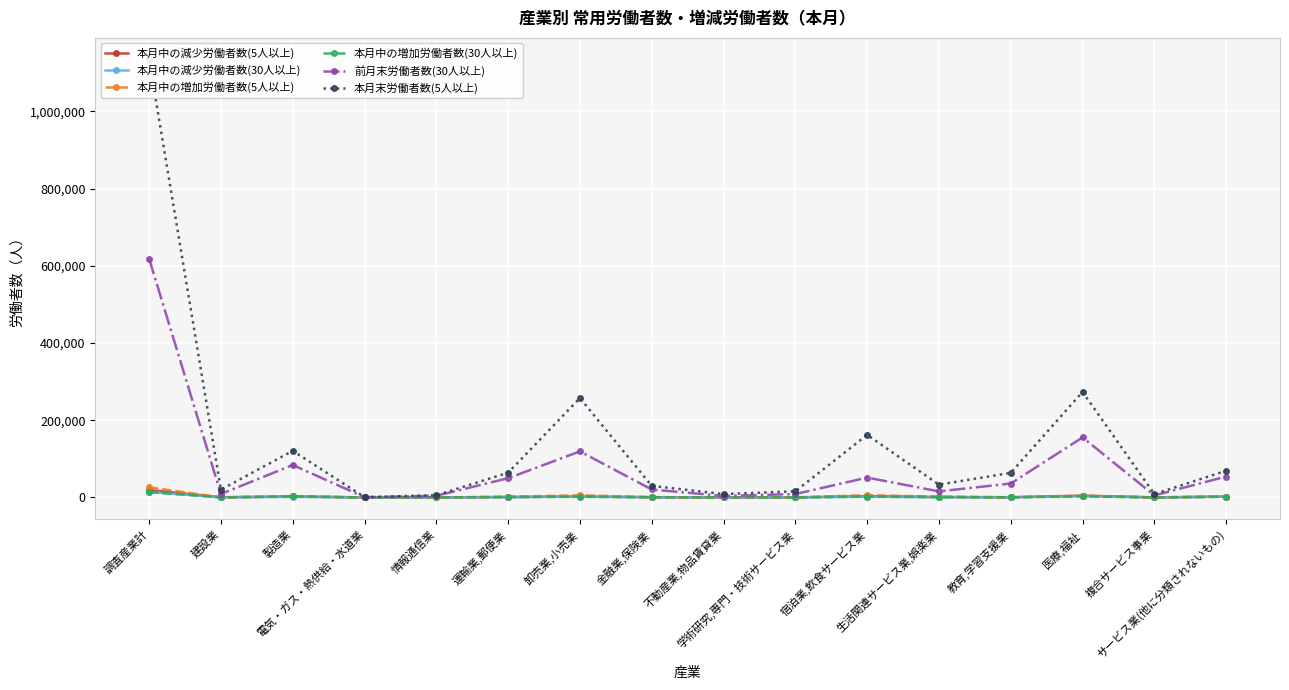

What is the label of the 6th point from the left?

運輸業,郵便業